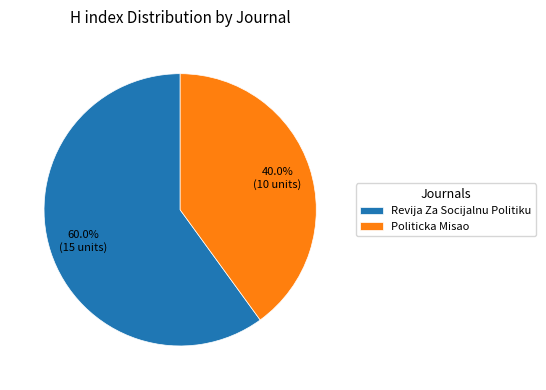

What is the largest slice in the pie chart?

Revija Za Socijalnu Politiku